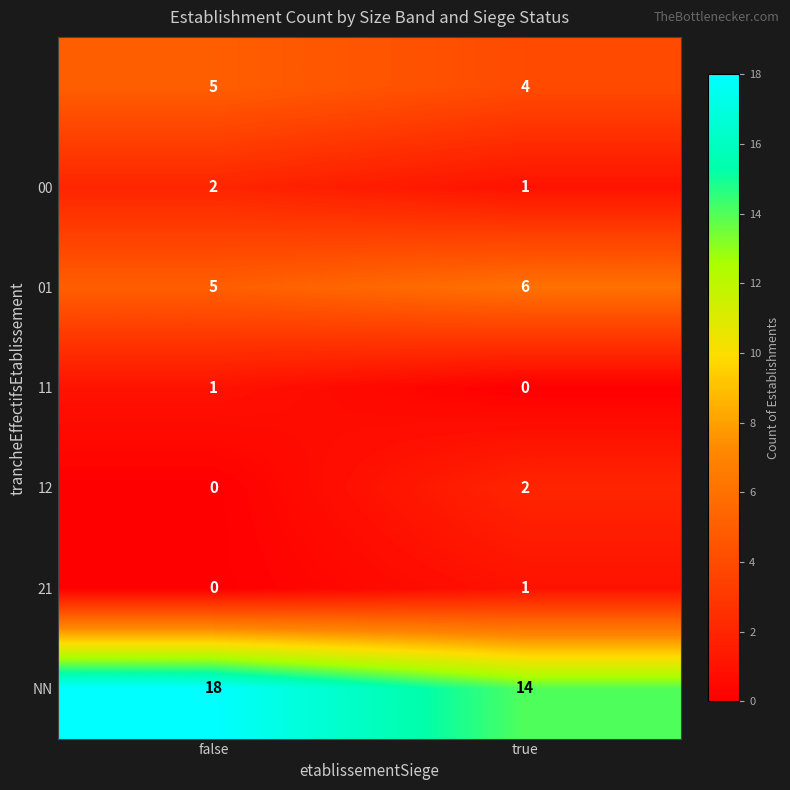

Which category has the highest value across all series?

false